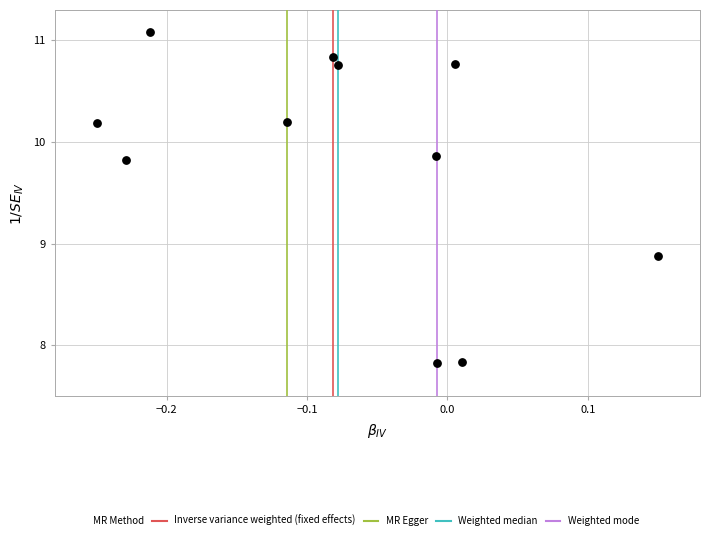

What Y value in the scatter plot is closest to 9?

8.9